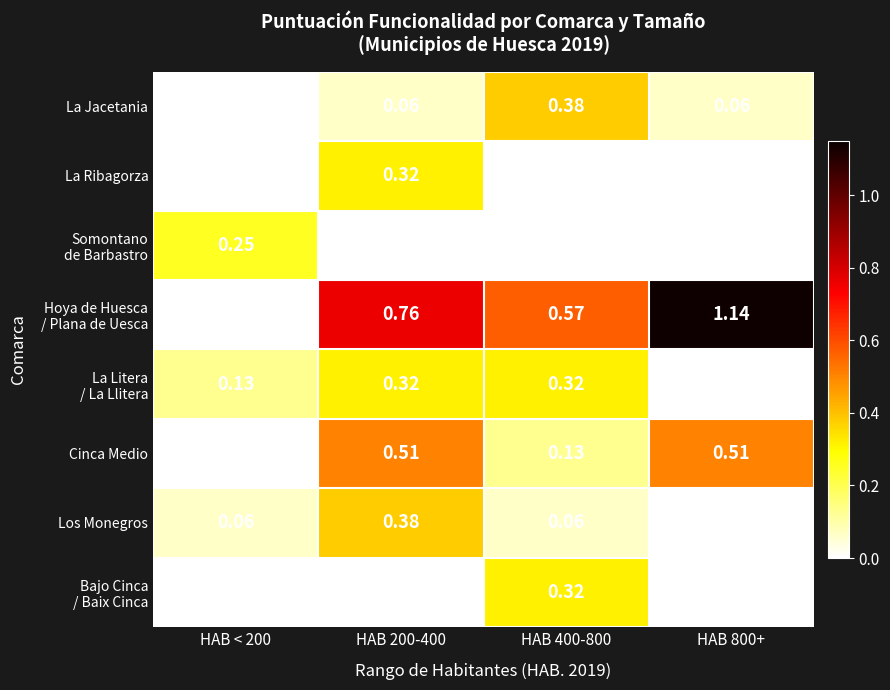

Which series has the largest total across all categories?

Hoya de Huesca / Plana de Uesca